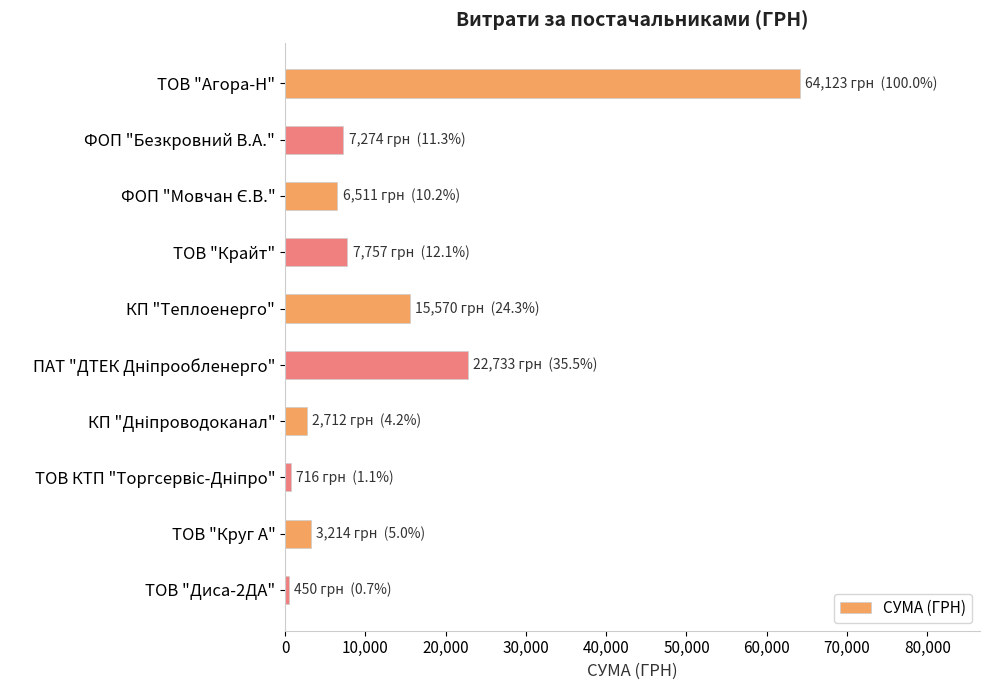

What is the approximate value at ФОП "Безкровний В.А."?

7274.4